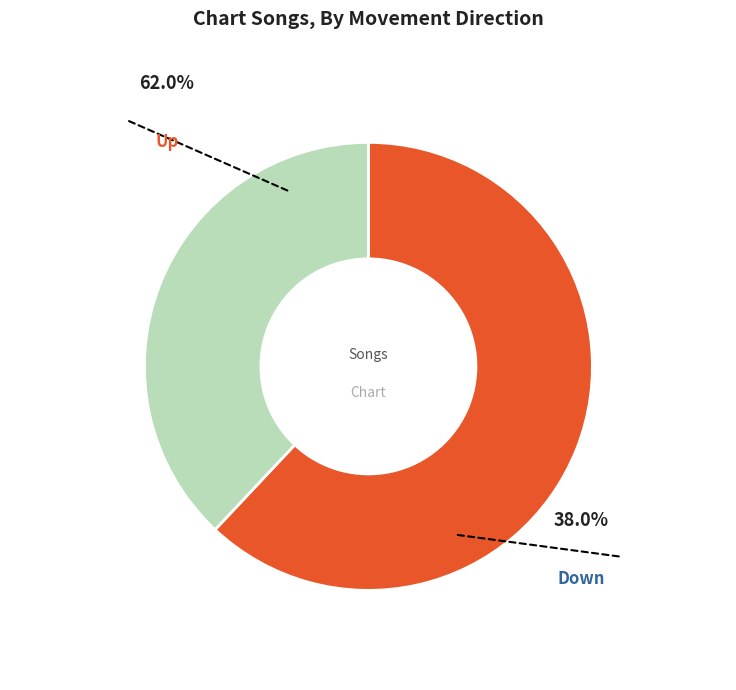

What percentage do up and down together represent?

100.0%